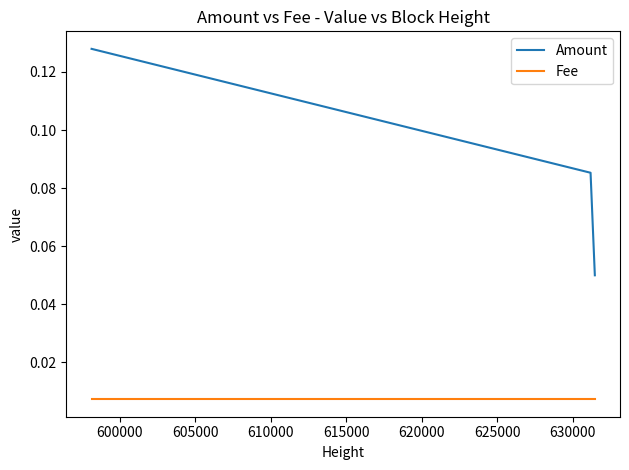

At how many categories does at least one series exceed 0?

3